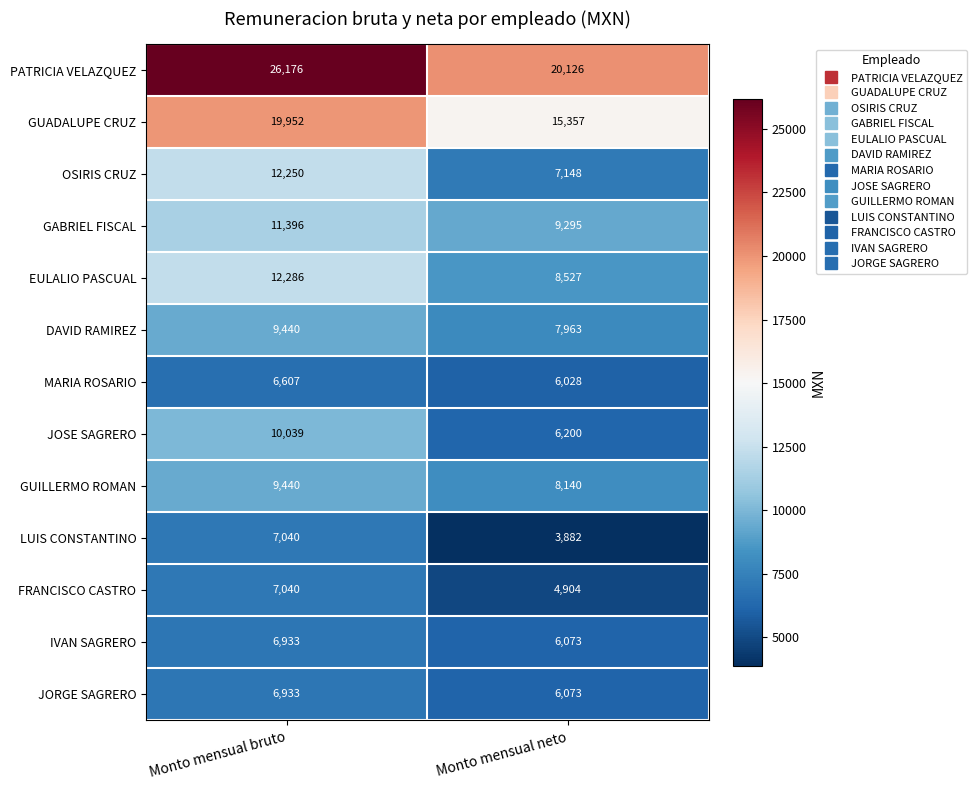

Which label corresponds to the smallest value in the chart?

Monto mensual neto